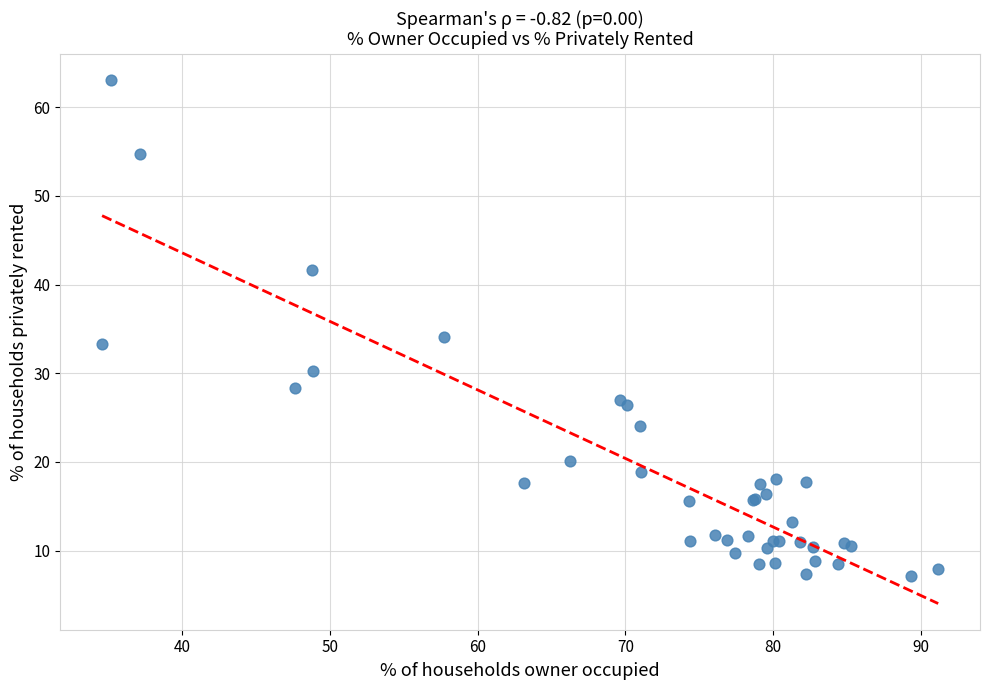

What Y value in the scatter plot is closest to 35?

34.1